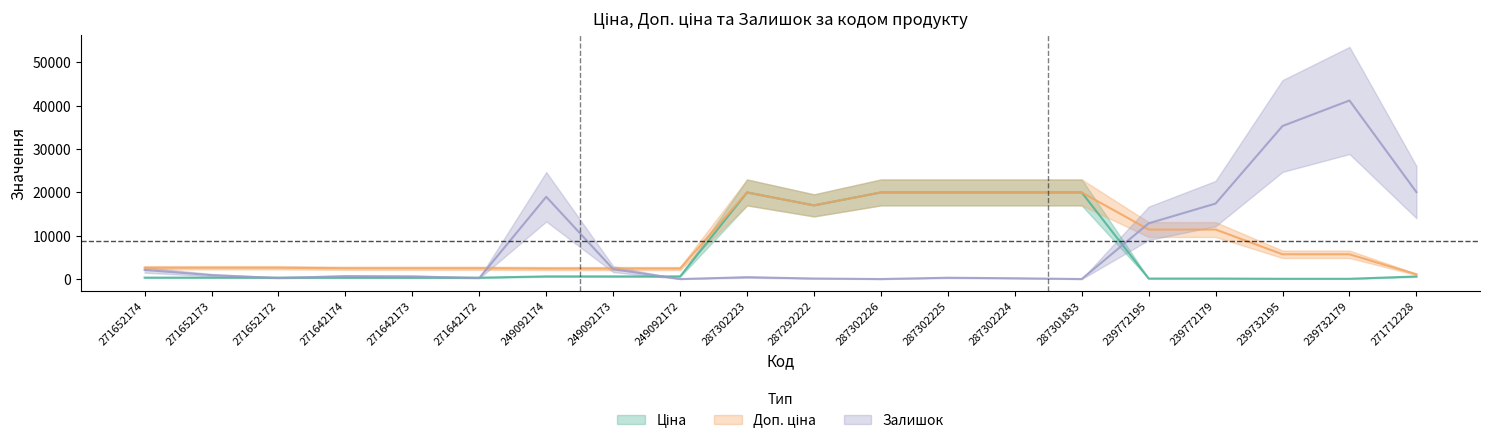

Reading left to right, what are all the values shown in this chart?

Ціна: 271652174=324.8	271652173=324.8	271652172=324.8	271642174=310.3	271642173=310.3	271642172=310.3	249092174=603.7	249092173=603.7	249092172=603.7	287302223=19964.2	287292222=16976.3	287302226=19964.2	287302225=19964.2	287302224=19964.2	287301833=19964.2	239772195=114.1	239772179=114.1	239732195=57.0	239732179=57.0	271712228=589.9
Доп. ціна: 271652174=2598.3	271652173=2598.3	271652172=2598.3	271642174=2482.4	271642173=2482.4	271642172=2482.4	249092174=2414.8	249092173=2414.8	249092172=2414.8	287302223=19964.2	287292222=16976.3	287302226=19964.2	287302225=19964.2	287302224=19964.2	287301833=19964.2	239772195=11410.0	239772179=11410.0	239732195=5705.0	239732179=5705.0	271712228=1081.7
Залишок: 271652174=2100.0	271652173=900.0	271652172=240.0	271642174=660.0	271642173=600.0	271642172=240.0	249092174=18960.0	249092173=2280.0	249092172=0.0	287302223=420.0	287292222=120.0	287302226=0.0	287302225=300.0	287302224=180.0	287301833=0.0	239772195=12840.0	239772179=17400.0	239732195=35280.0	239732179=41160.0	271712228=20040.0